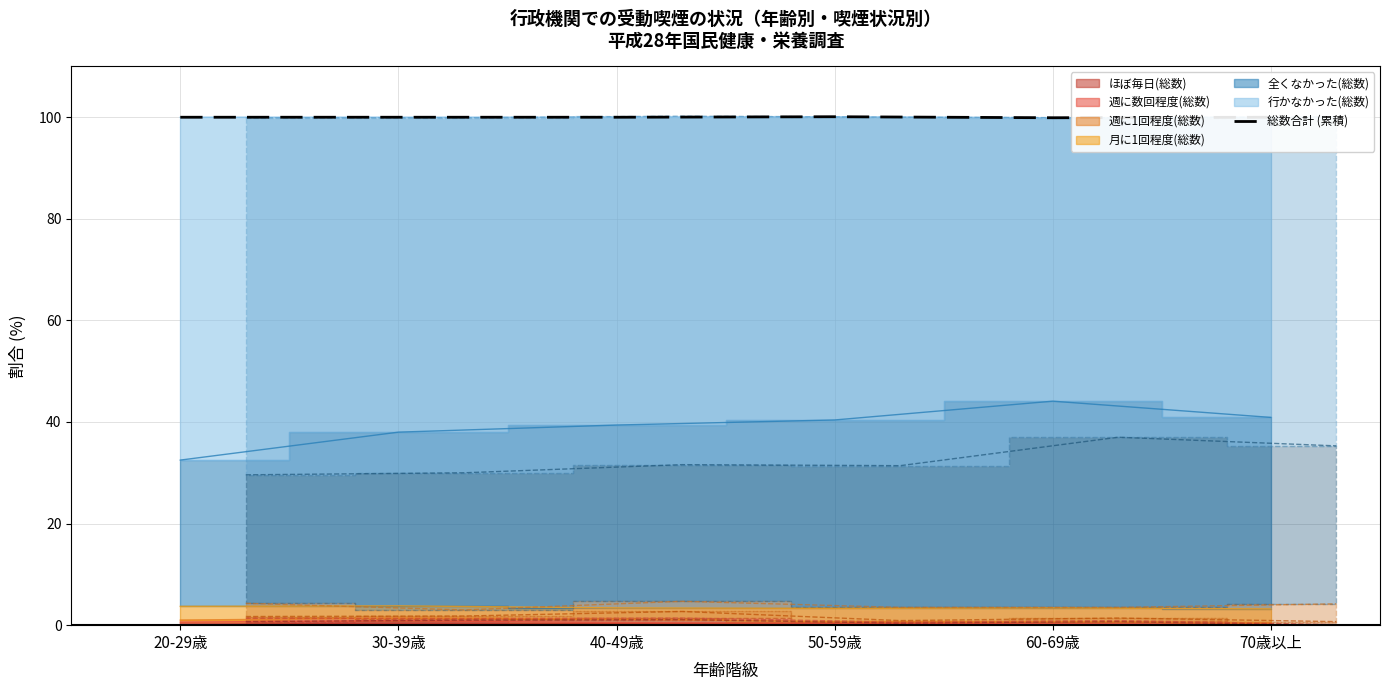

True or false: the data has more than 1 interior local peaks.

False